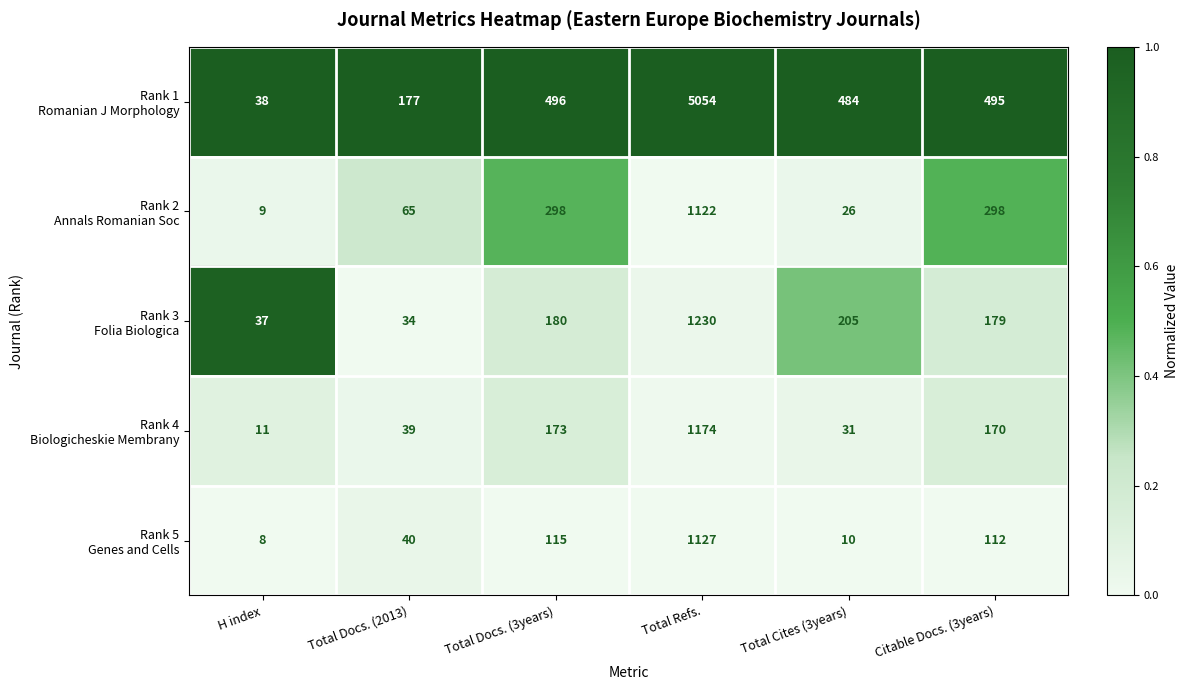

What is the greatest value displayed?

5054